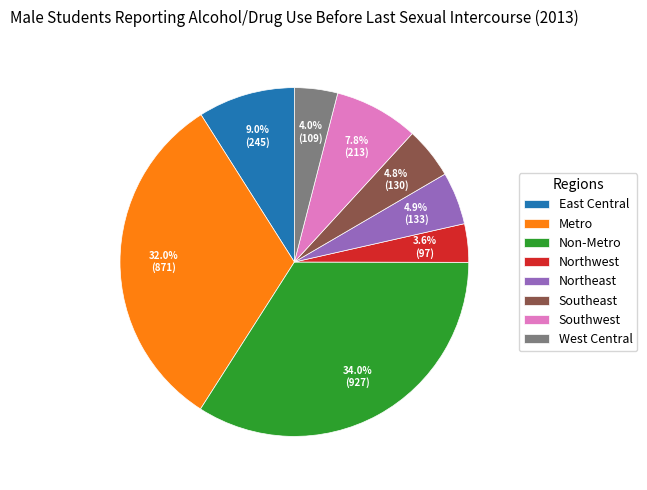

How many segments does this pie chart have?

8